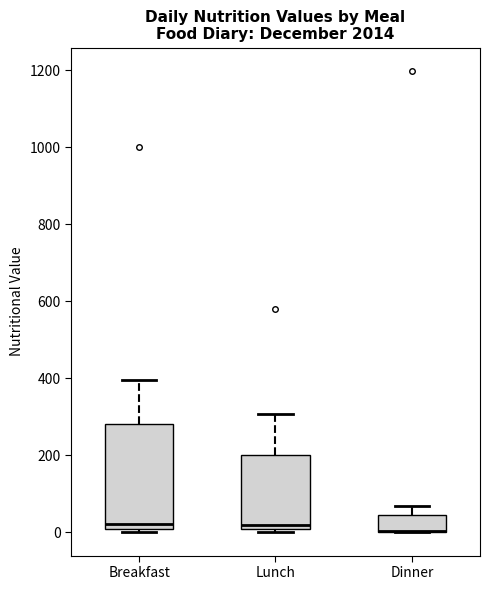

Where does the upper whisker of the box for Lunch end on the y-axis? The values are not printed on the chart, so give them approximately, as read against the axis.

300